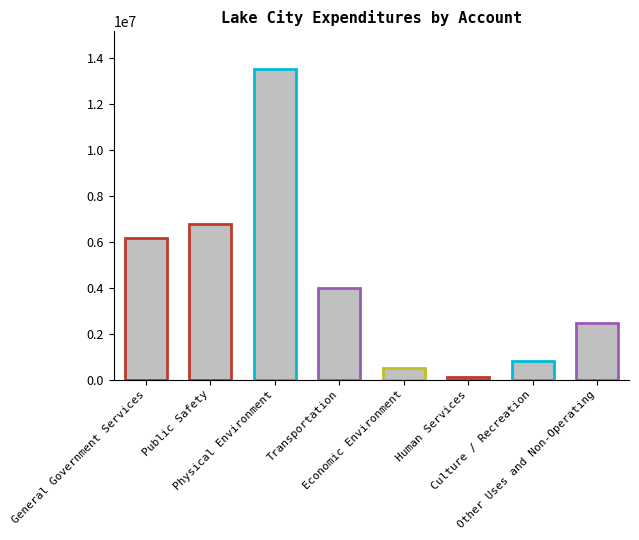

What is the average value?

4289580